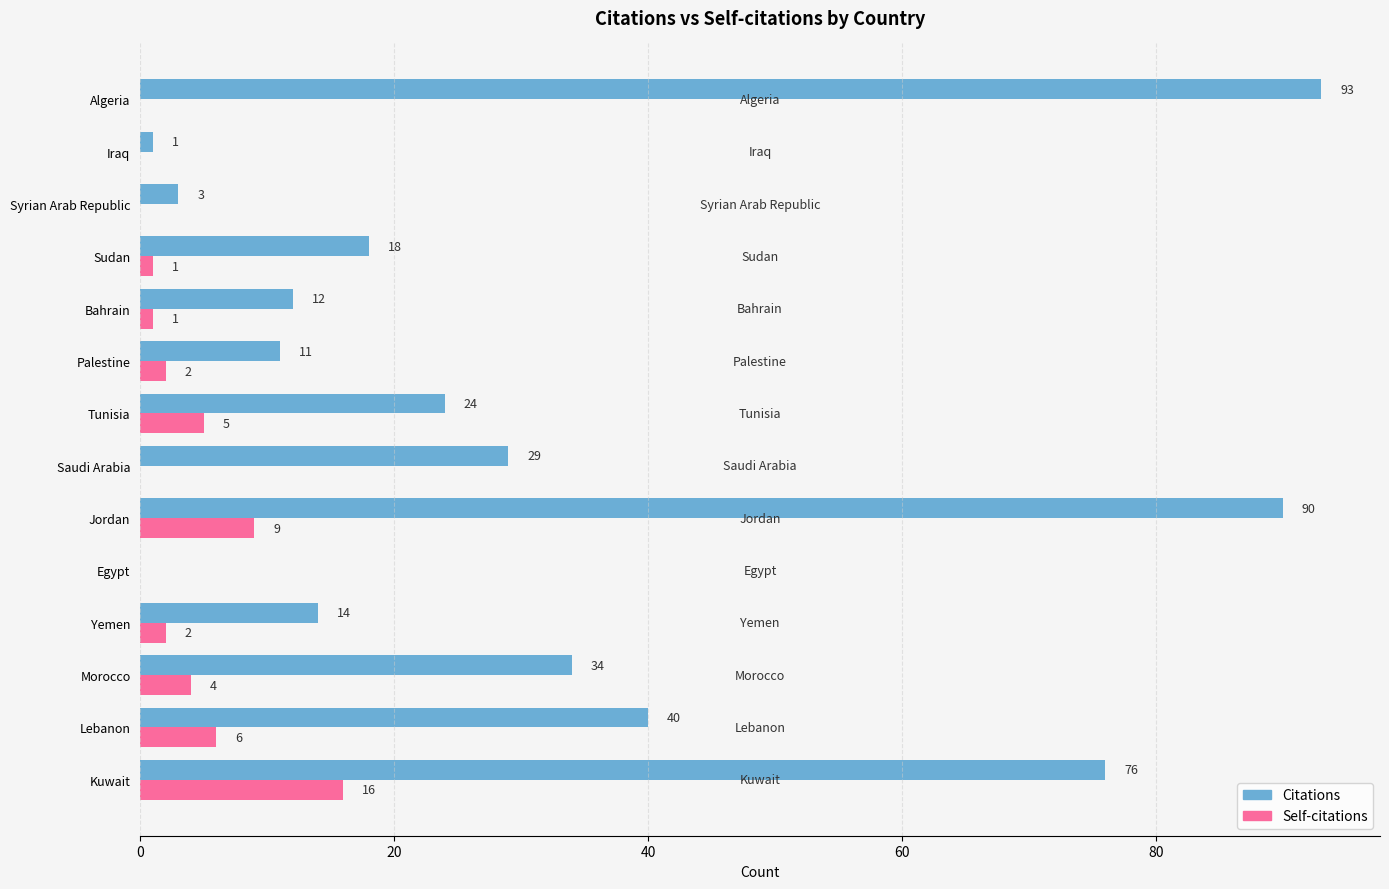

What is the total value across all series at Tunisia?

29